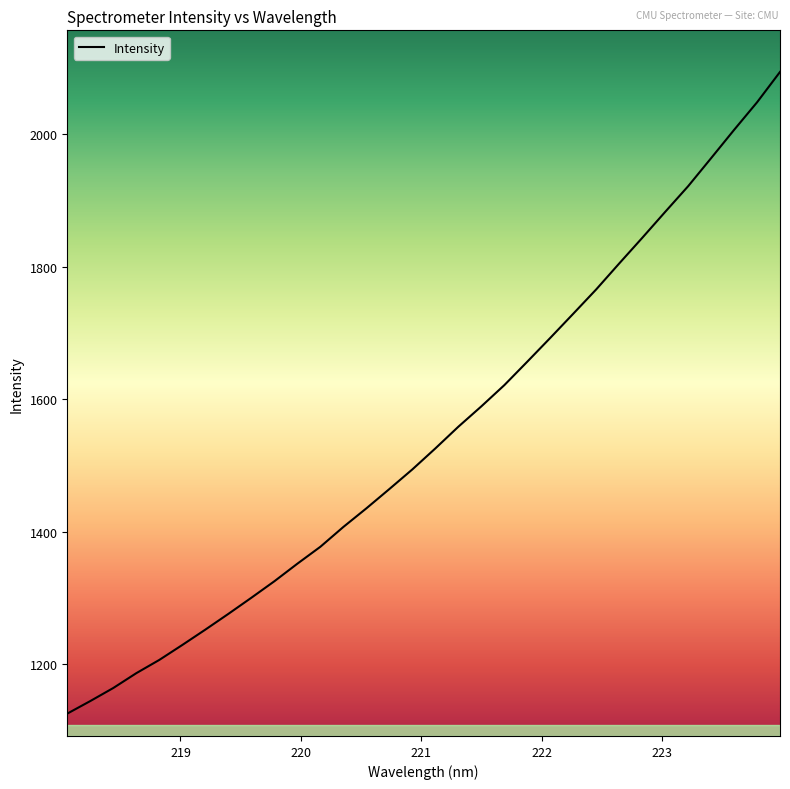

What is the smallest value displayed?

1125.1